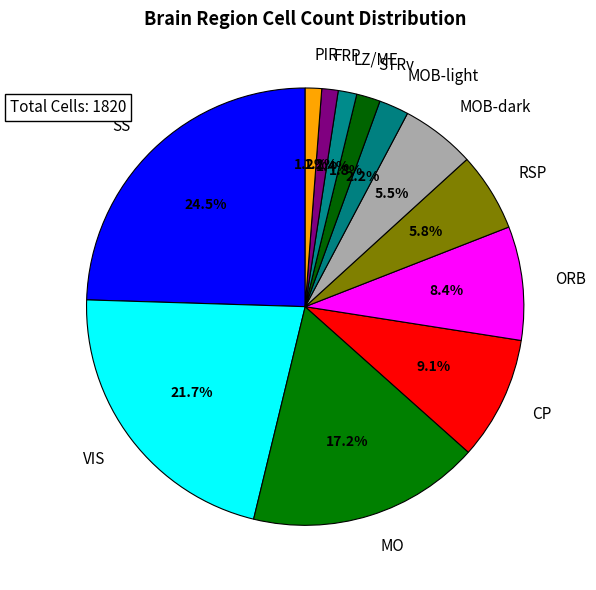

To the nearest percent, what is the combined percentage of MOB-dark and LZ/ME?

7%